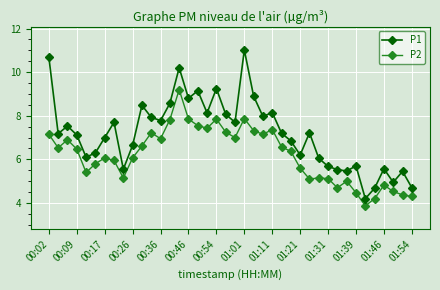

At how many categories does at least one series exceed 10?

3